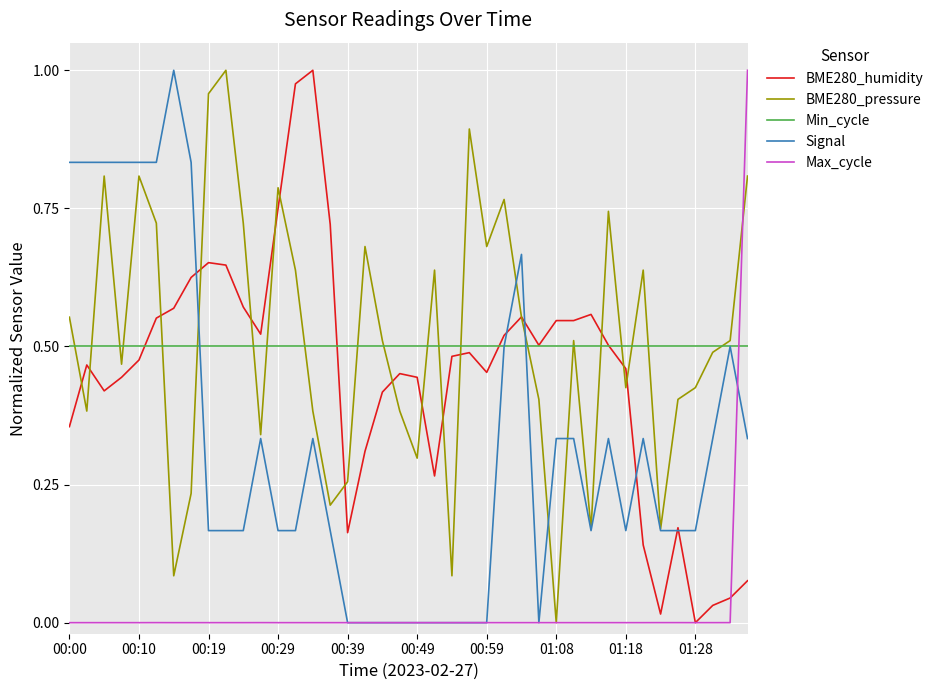

After their last crossing, which series has the higher values: Max_cycle or Min_cycle?

Max_cycle